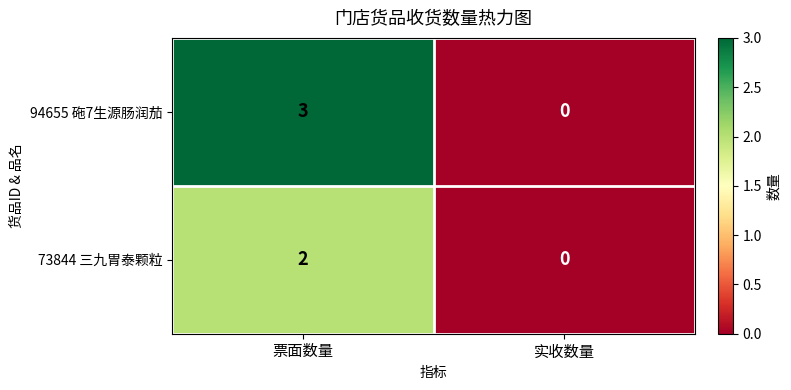

At which label is 94655 砤7生源肠润茄 closest to 1?

实收数量